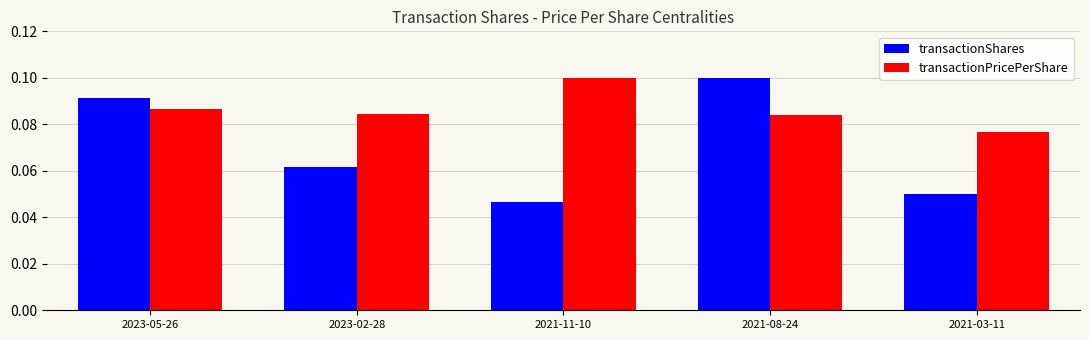

What are all the series names shown in the legend?

transactionShares, transactionPricePerShare